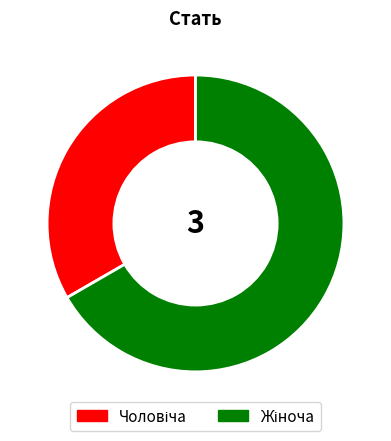

Is there a majority slice in this chart?

Yes